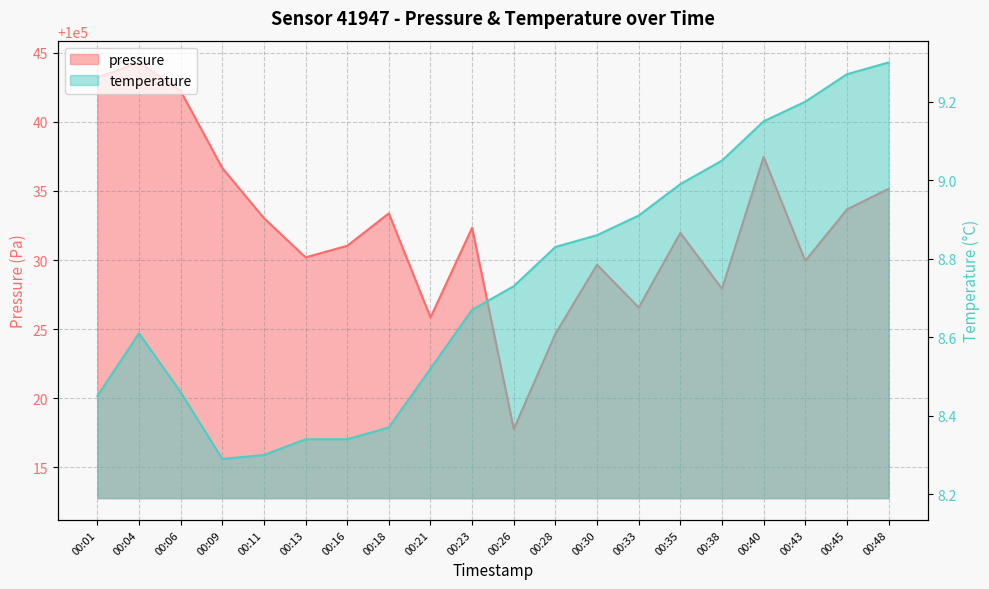

Is it true that temperature equals 9.2 at 00:40?

True